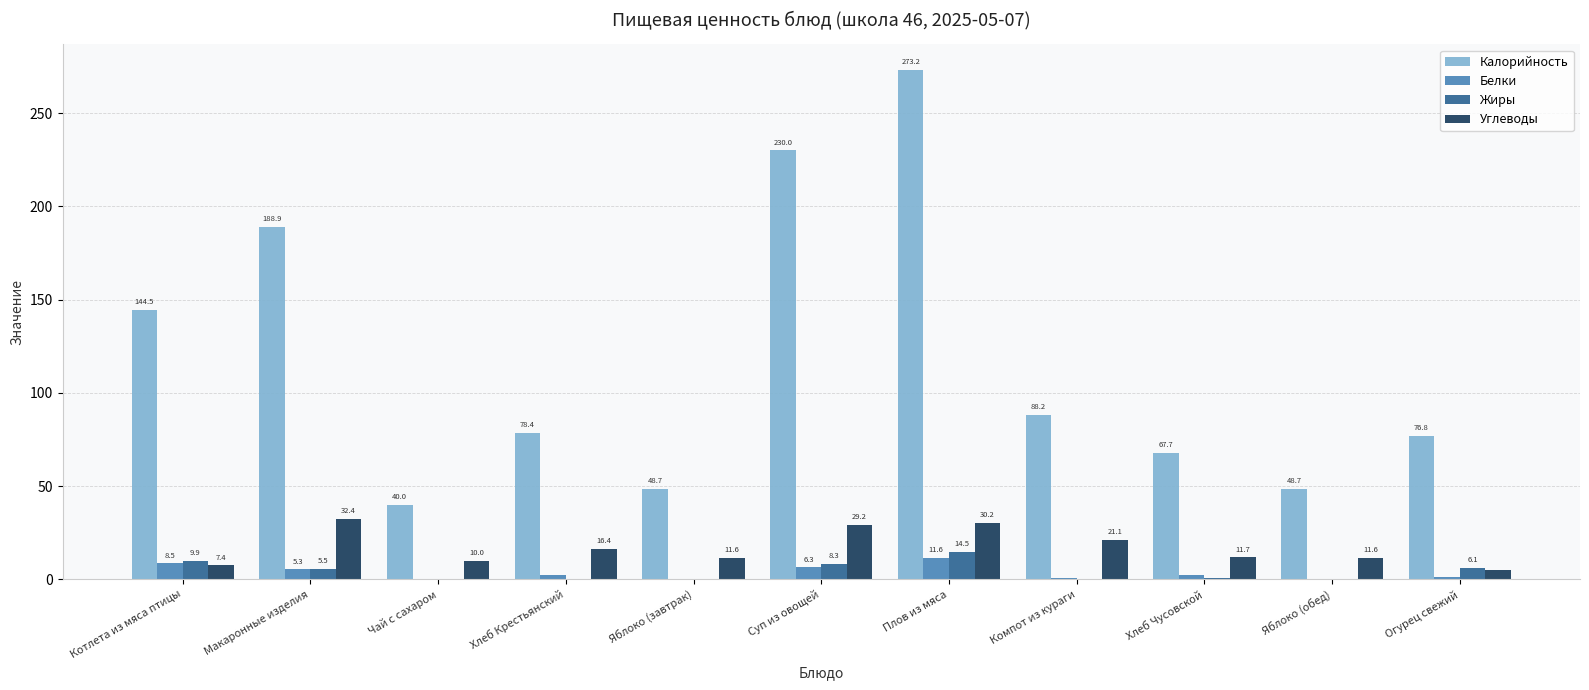

Is it true that Белки equals 0.4 at Яблоко (завтрак)?

True